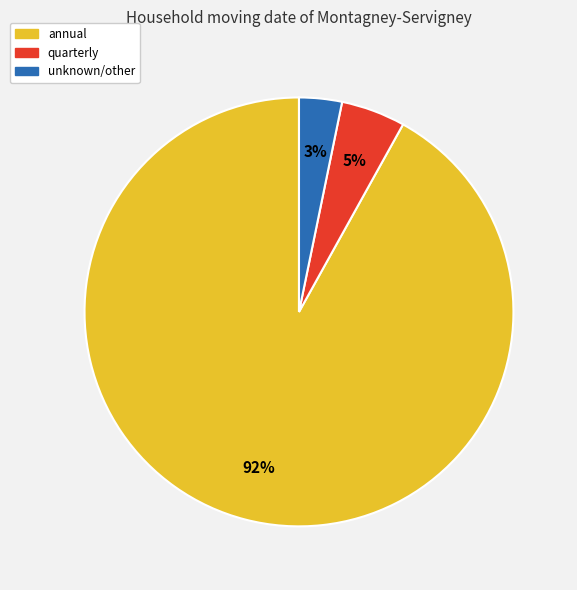

The annual slice represents 92% of the pie. True or false?

True